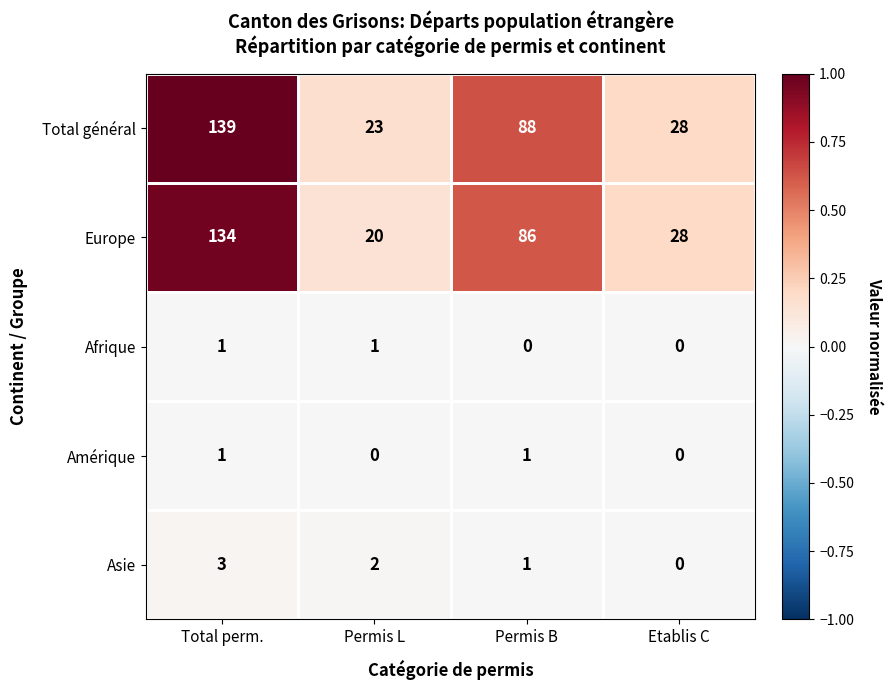

Where does the Total général series first go above 88?

Total perm.